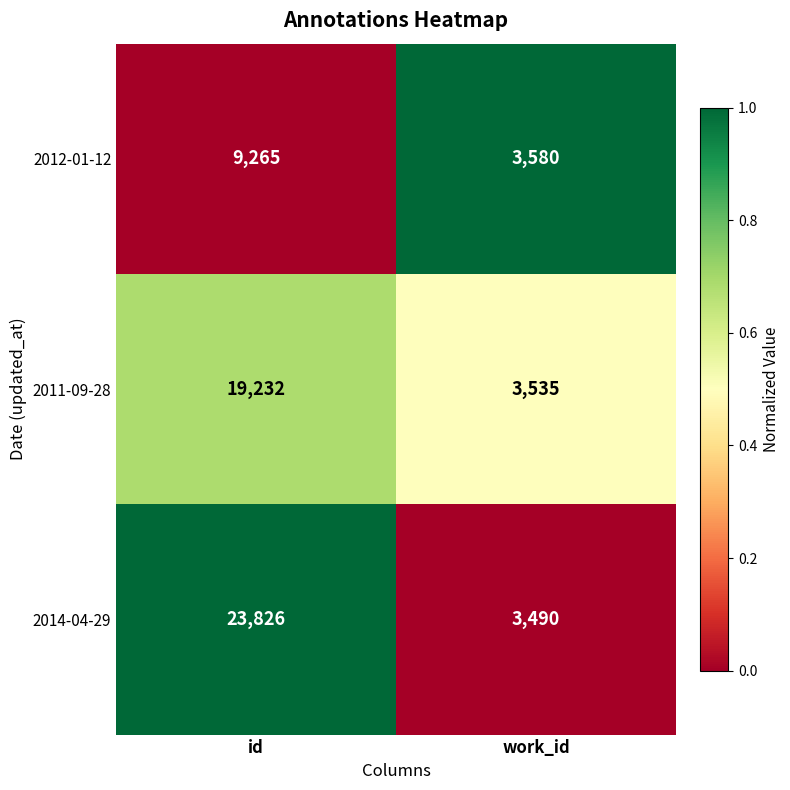

What is the sum of the 2012-01-12 values at work_id and id?

12845